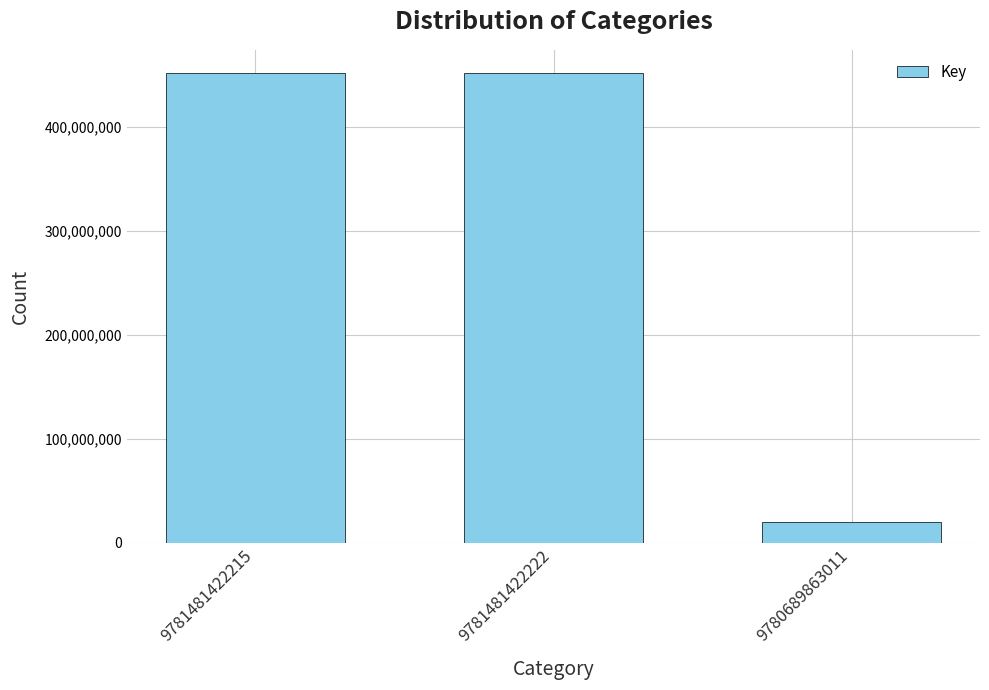

What is the change in value from 9781481422222 to 9780689863011?

-431253924